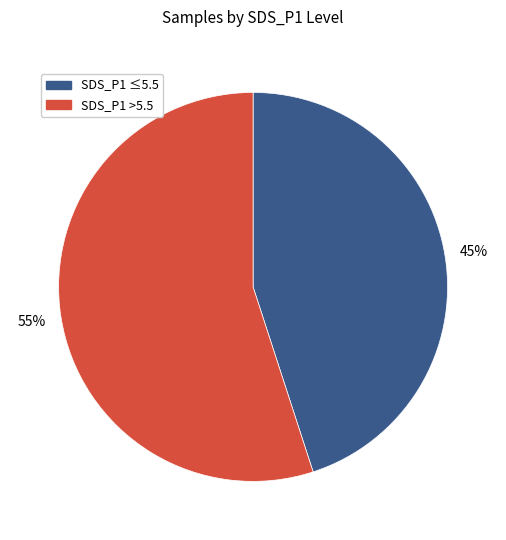

To the nearest percent, what is the difference between the largest and smallest slice percentages?

10%